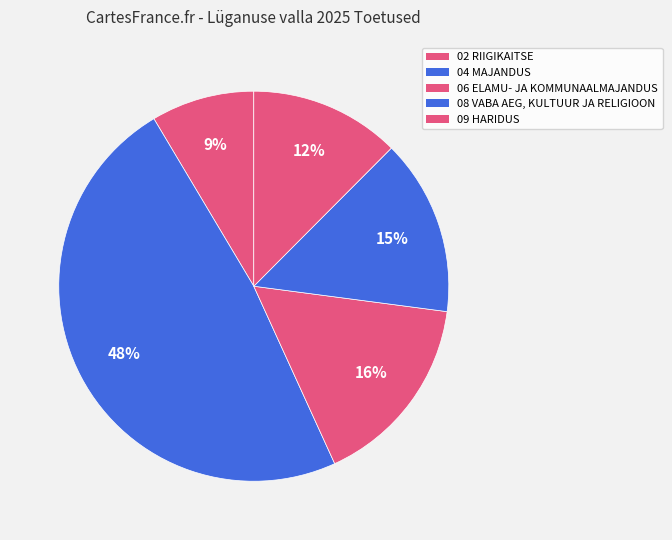

To the nearest percent, what portion does 09 HARIDUS represent?

12%